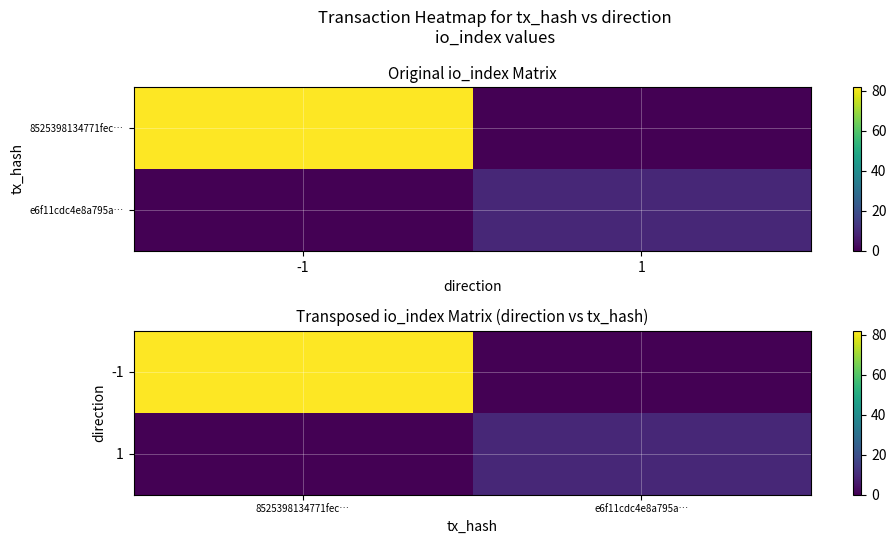

What is the spread (max minus min) of values at e6f11cdc4e8a795a…?

9